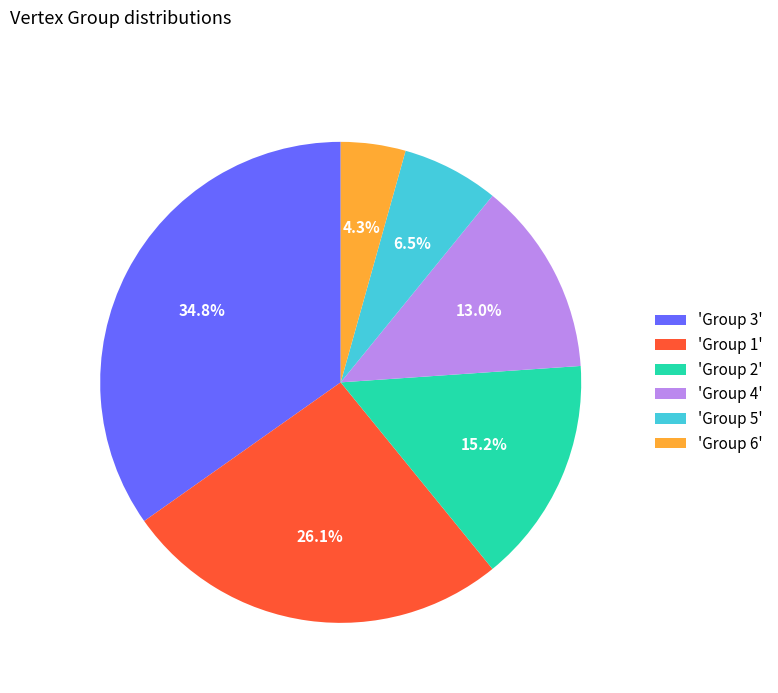

Does 'Group 6' represent more than half of the total?

No